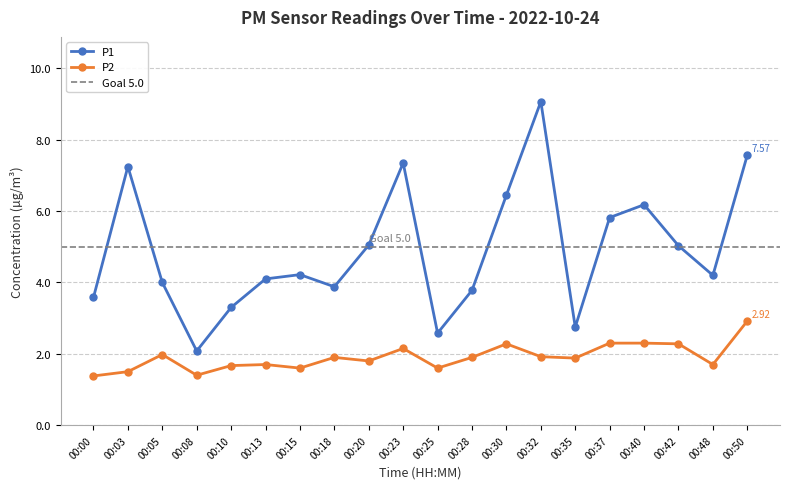

What is the value of the P1 point at the 7th from the left?

4.2